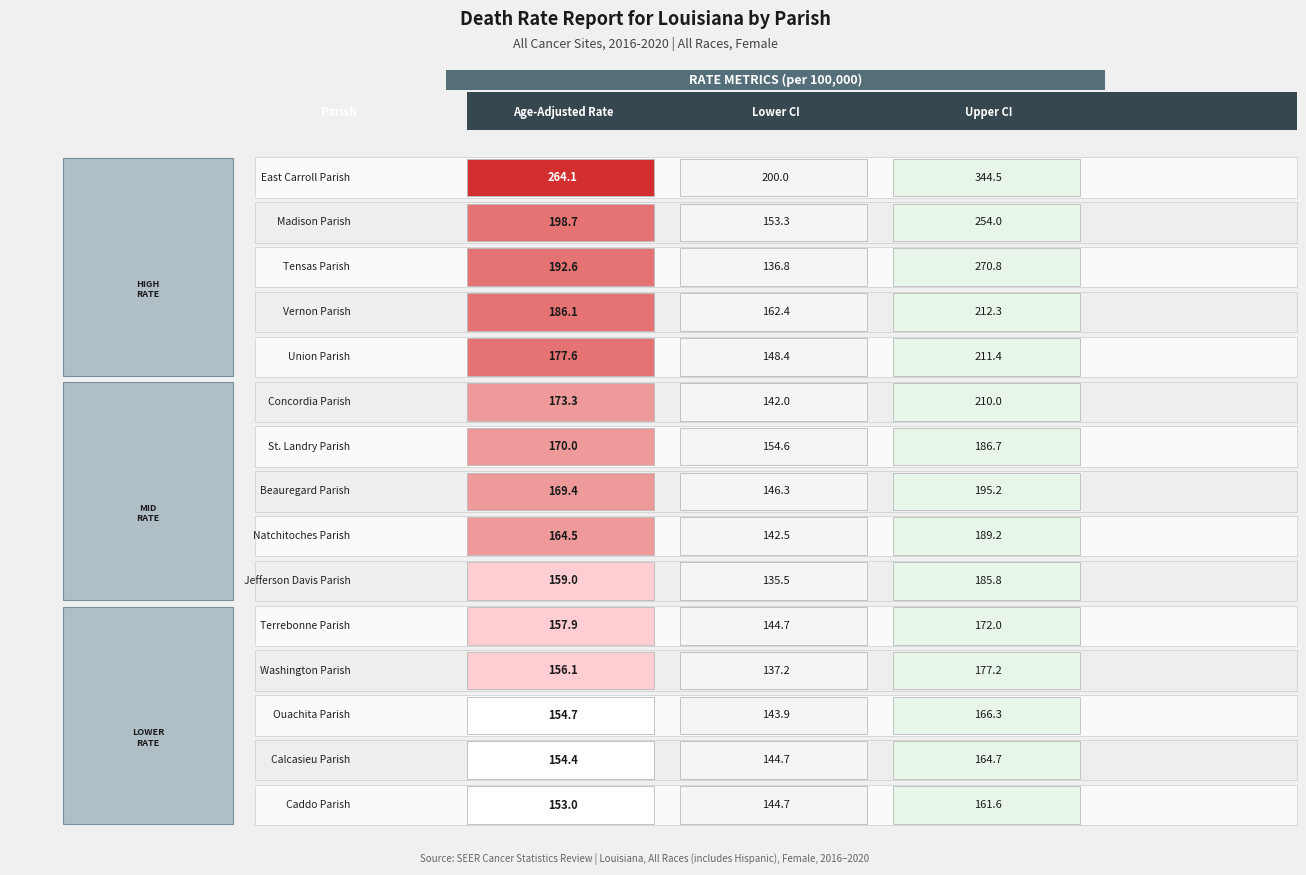

Which series changed the most between Age-Adjusted Rate and Upper CI?

East Carroll Parish